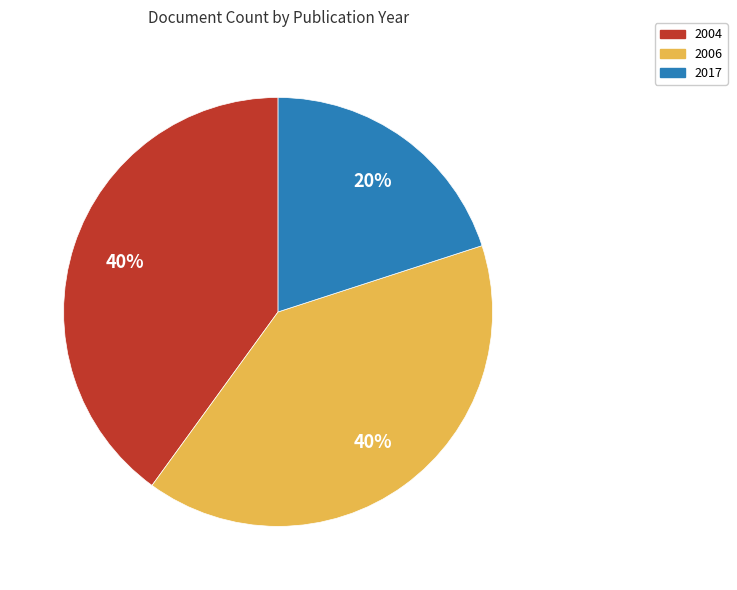

Does 2004 represent more than half of the total?

No